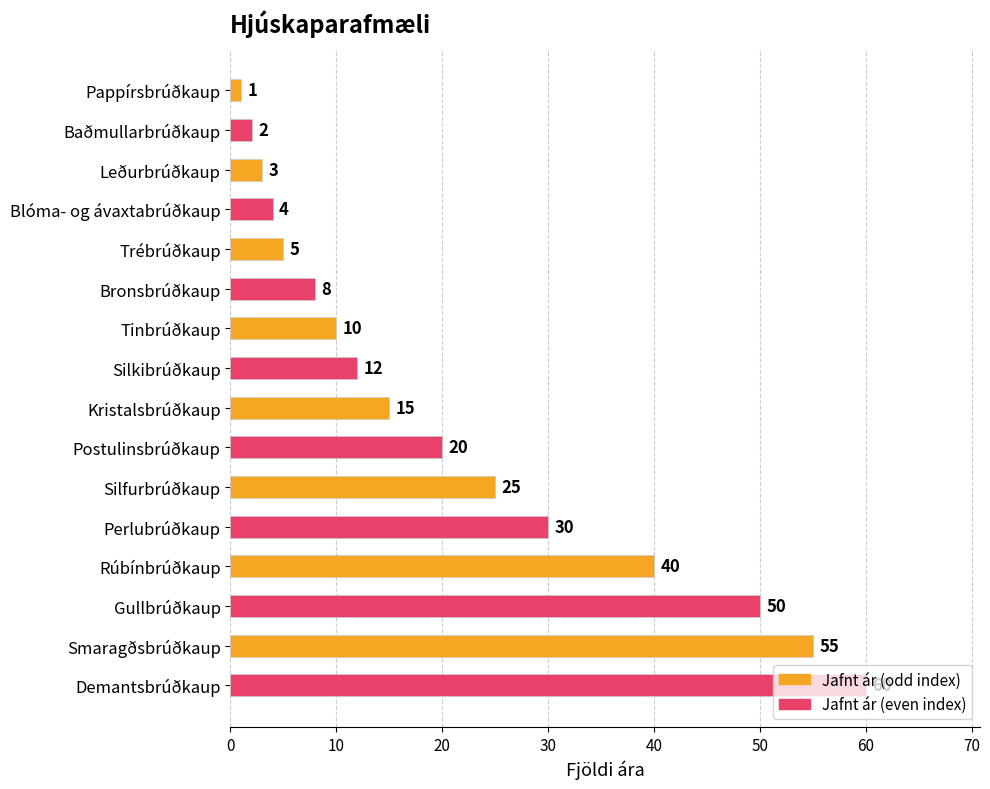

At which category does the chart reach its minimum across all series?

Pappírsbrúðkaup